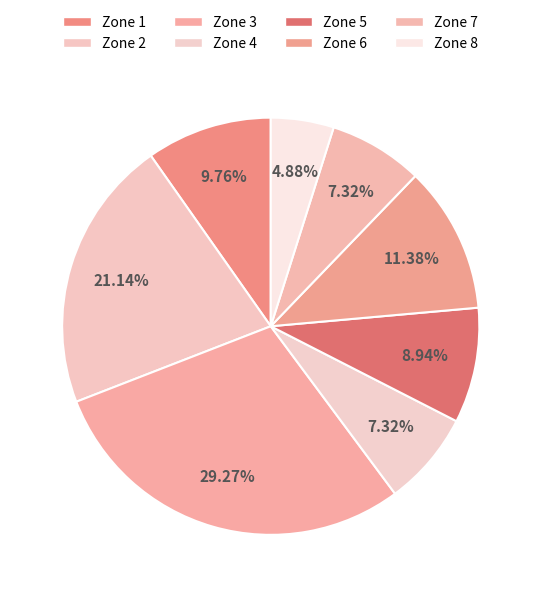

Rank the categories by value from highest to lowest.

Zone 3, Zone 2, Zone 6, Zone 1, Zone 5, Zone 4, Zone 7, Zone 8